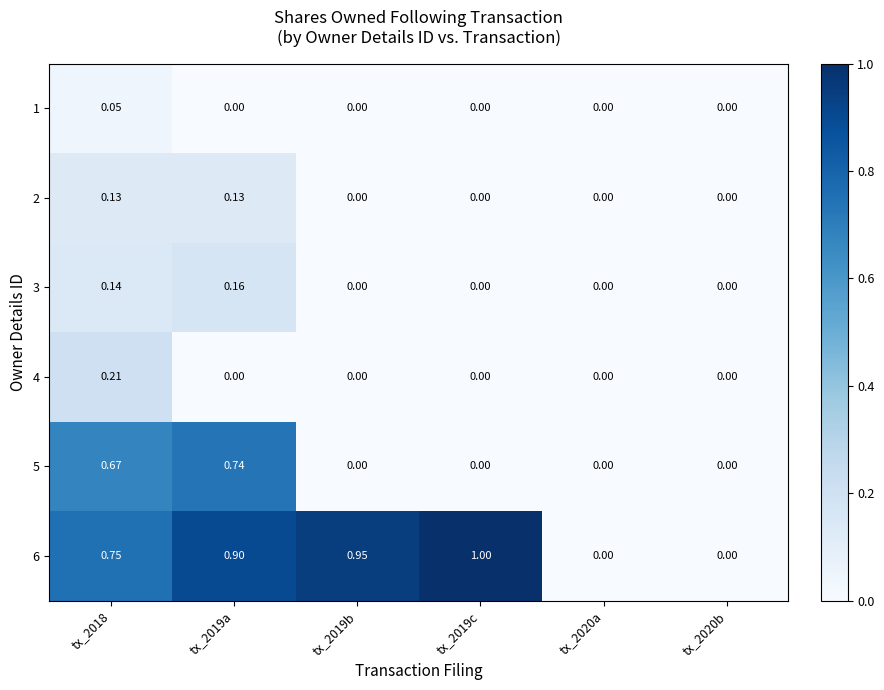

Which series has the largest range (max minus min)?

6